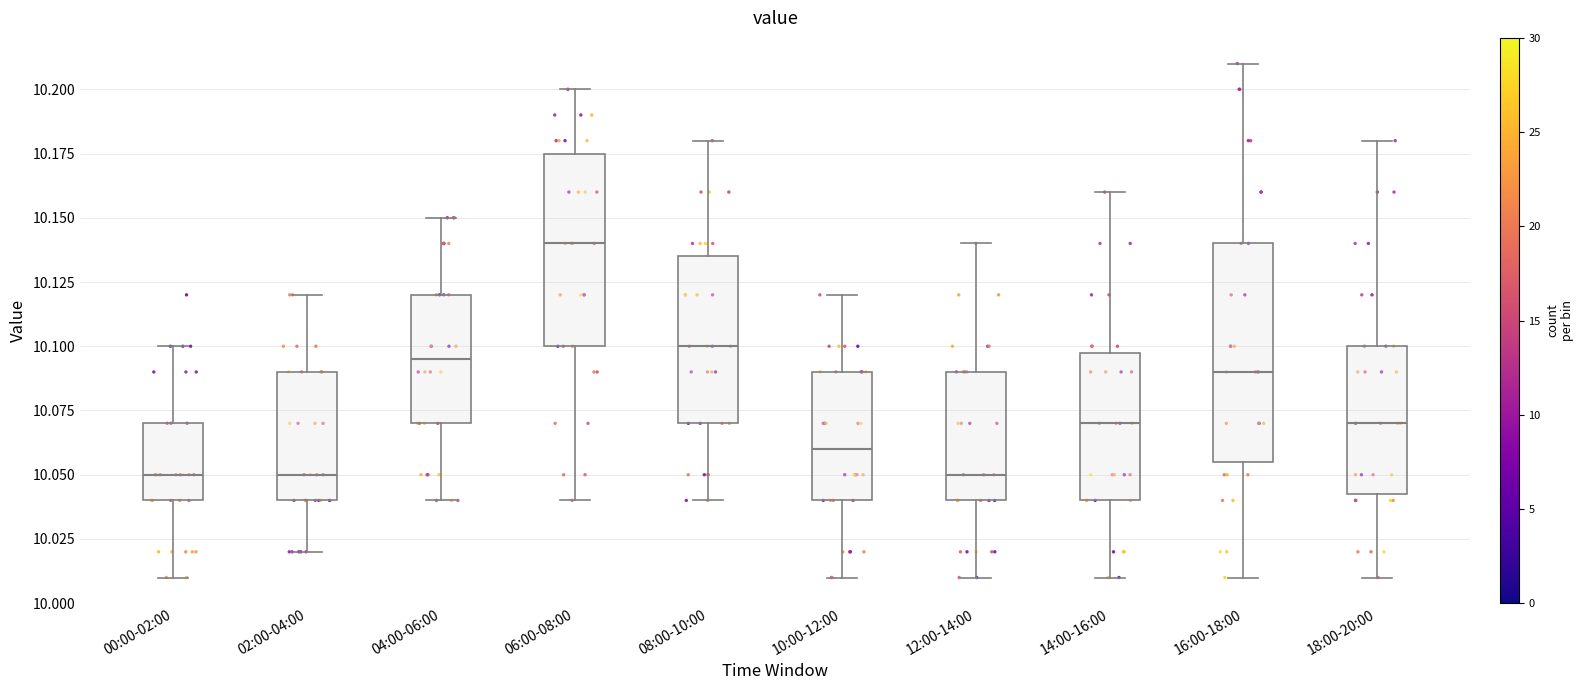

Which box's median line is the highest?

06:00-08:00